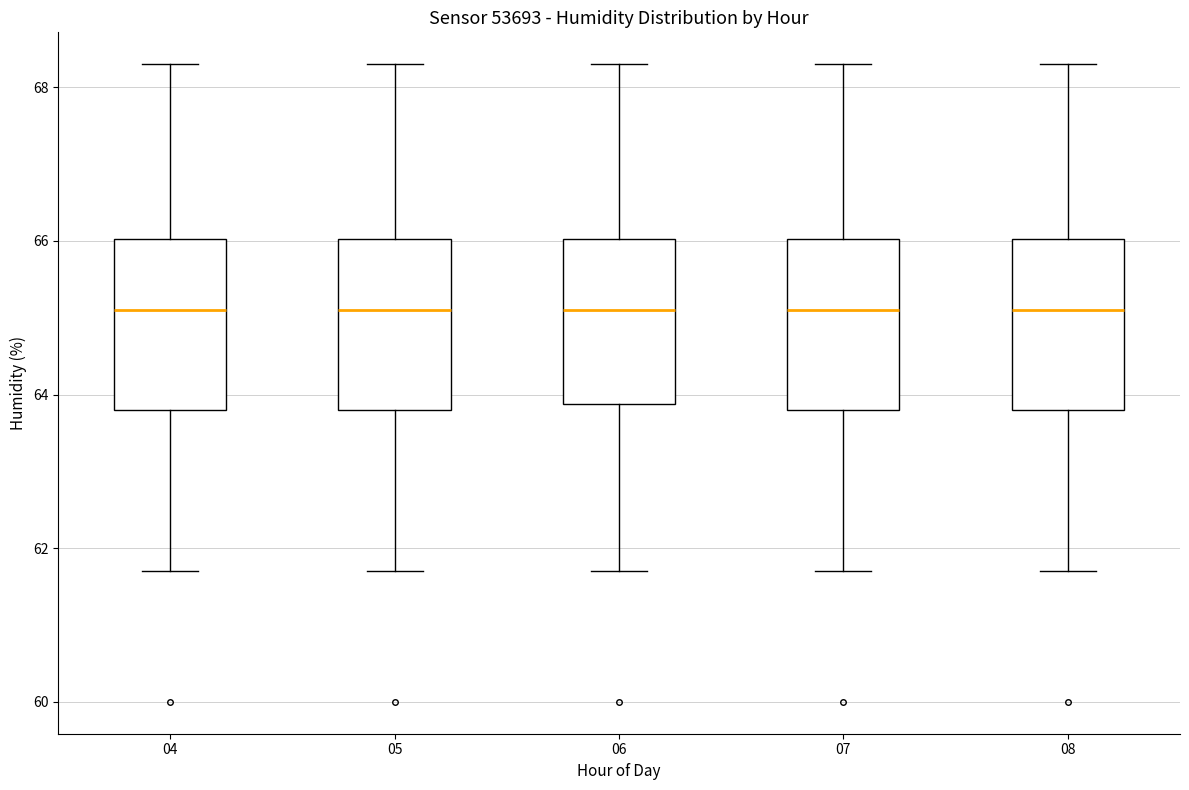

Reading left to right, read every box against the y-axis: the position of its median line, the range the box covers, and the ends of its whiskers. The values are not printed on the chart, so give them approximately, as read against the axis.

04: median 65.2, box 63.8 to 66.0, whiskers 61.8 to 68.4
05: median 65.2, box 63.8 to 66.0, whiskers 61.8 to 68.4
06: median 65.2, box 63.8 to 66.0, whiskers 61.8 to 68.4
07: median 65.2, box 63.8 to 66.0, whiskers 61.8 to 68.4
08: median 65.2, box 63.8 to 66.0, whiskers 61.8 to 68.4